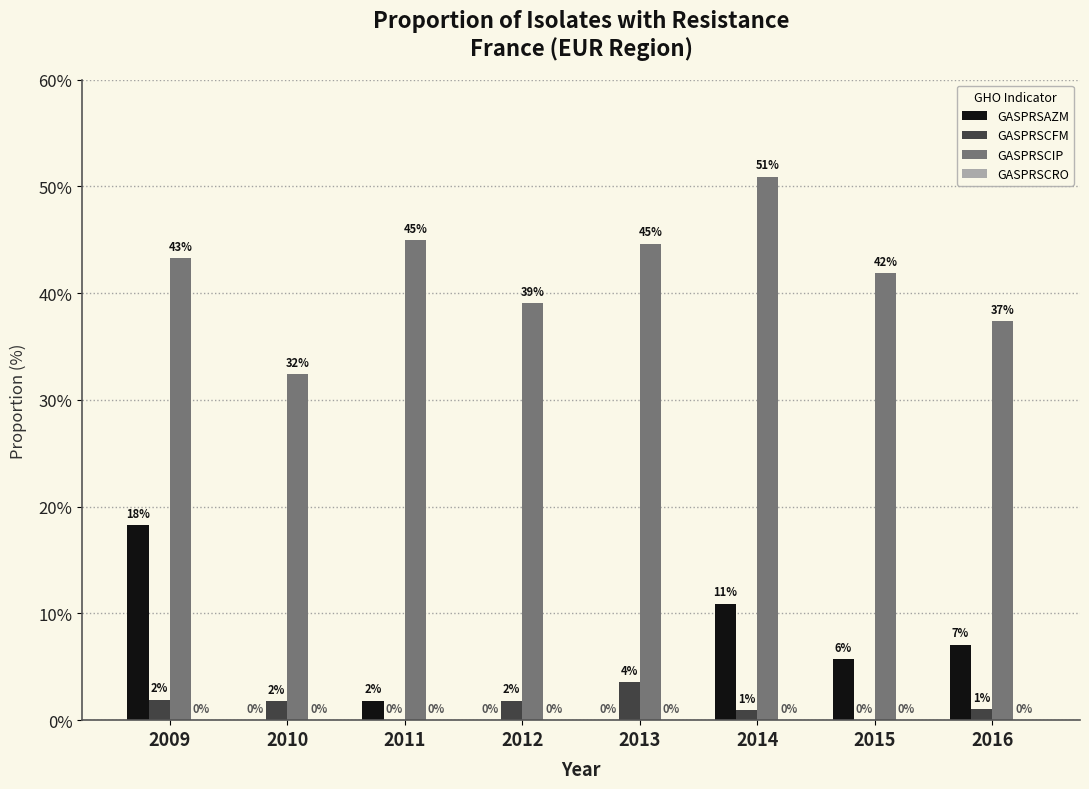

At which label does GASPRSAZM reach its peak?

2009